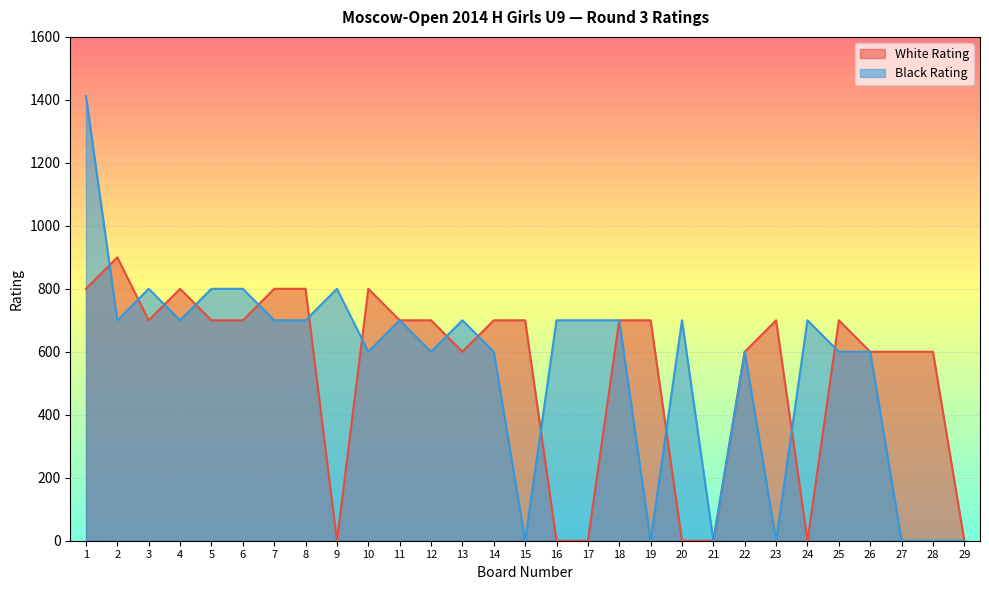

How many positive values does the Black Rating series have?

22